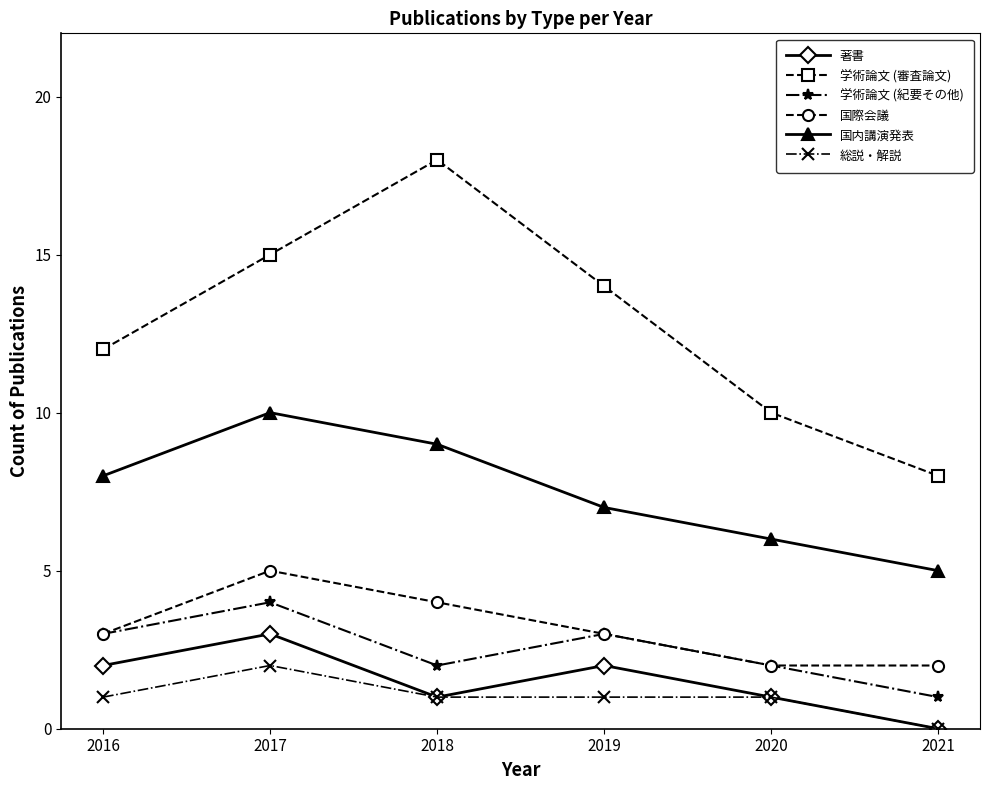

True or false: 学術論文 (審査論文) and 国内講演発表 cross at least once.

False